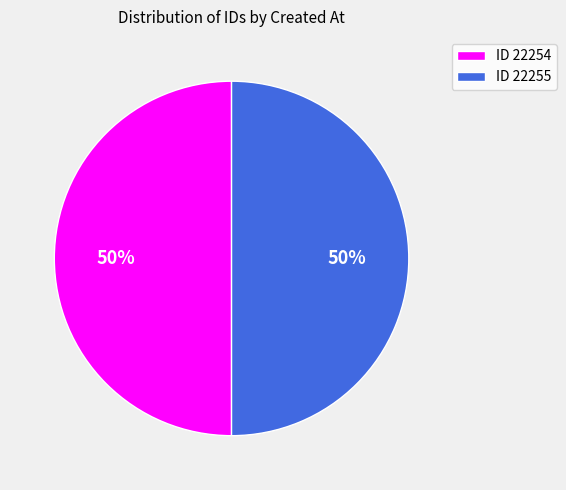

The ID 22254 slice represents 50% of the pie. True or false?

True